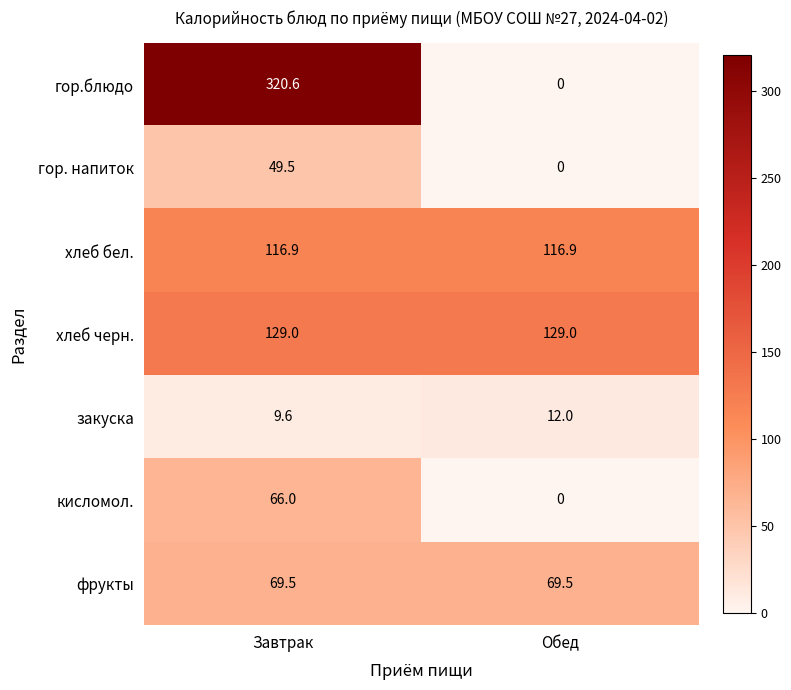

How many positive values does the гор.блюдо series have?

1